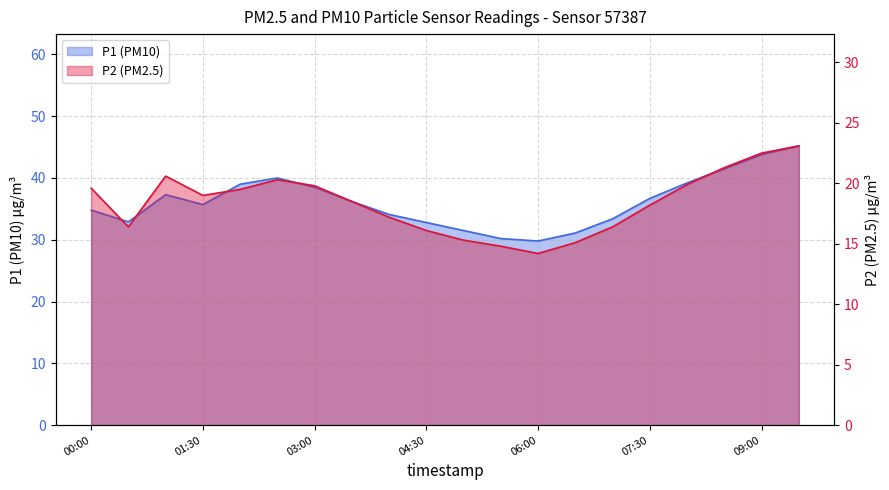

What is the total value across all series at 02:30?

60.3